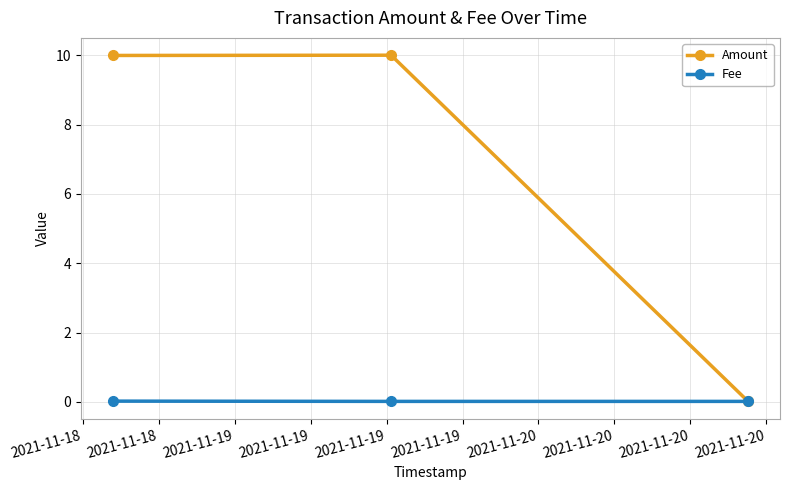

How many distinct data groups are displayed?

2